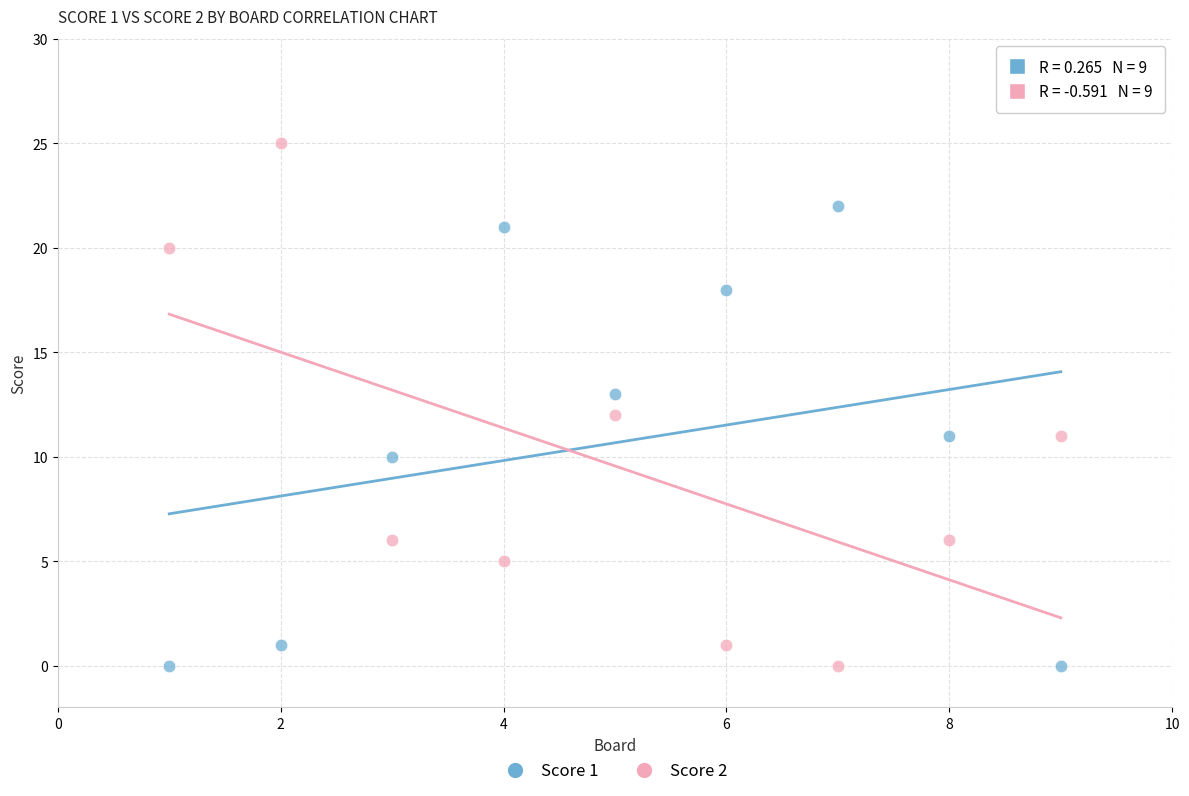

Which series contains the highest Y value?

Score 2